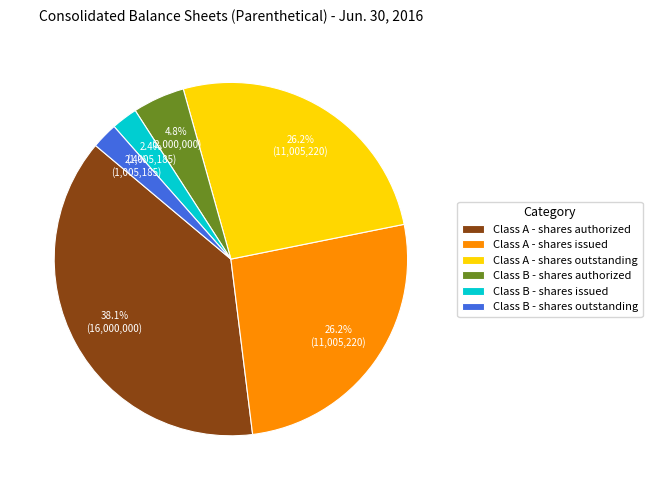

Which category has the biggest portion of the pie?

Class A - shares authorized